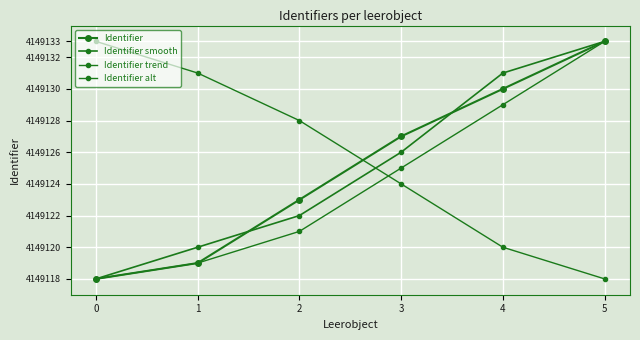

Read the Identifier alt value at 5, to the nearest 5.

4149120